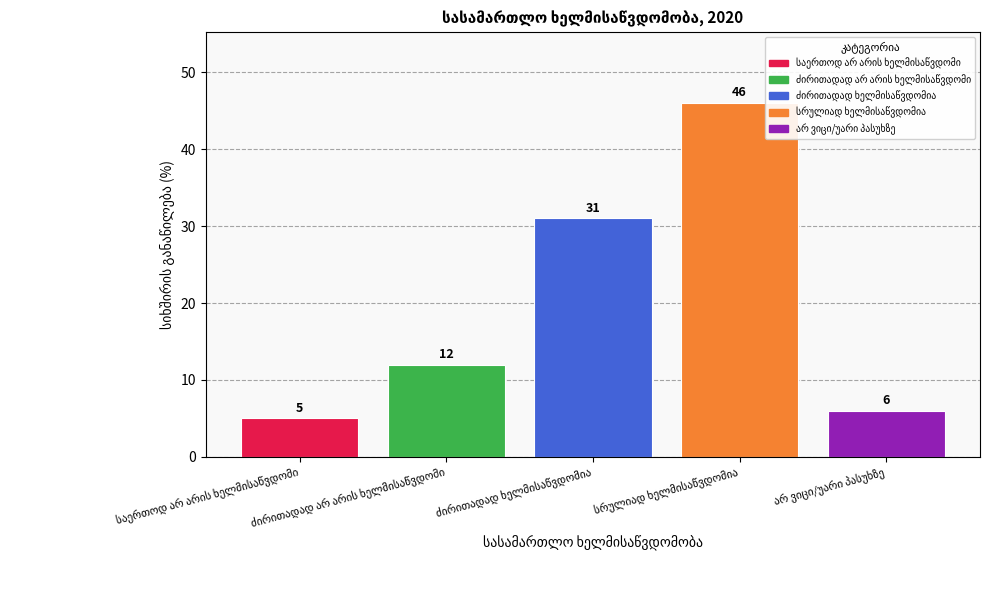

List the labels in order of value, largest first.

სრულიად ხელმისაწვდომია, ძირითადად ხელმისაწვდომია, ძირითადად არ არის ხელმისაწვდომი, არ ვიცი/უარი პასუხზე, საერთოდ არ არის ხელმისაწვდომი